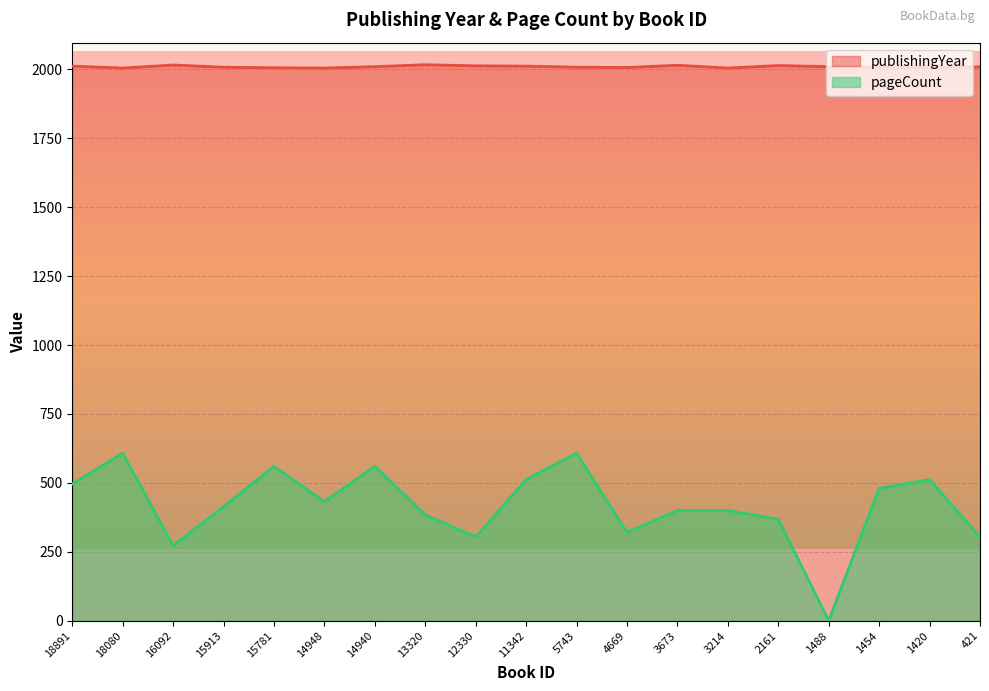

True or false: publishingYear and pageCount intersect in this chart.

False